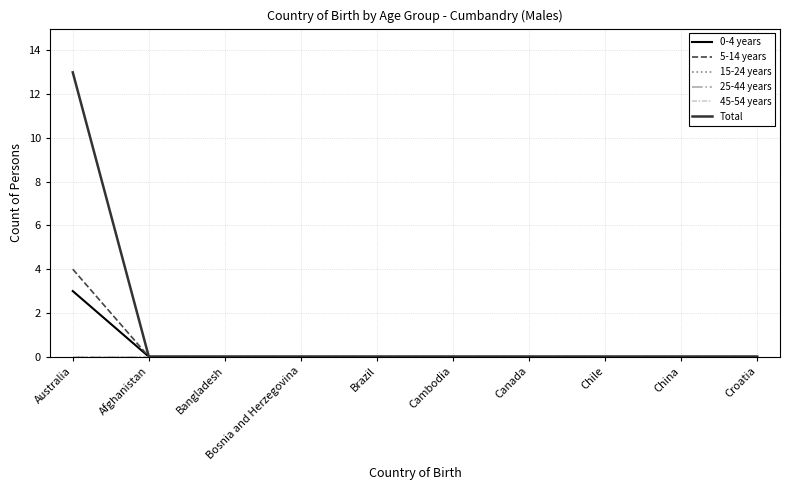

What is the highest value of the Total series?

13